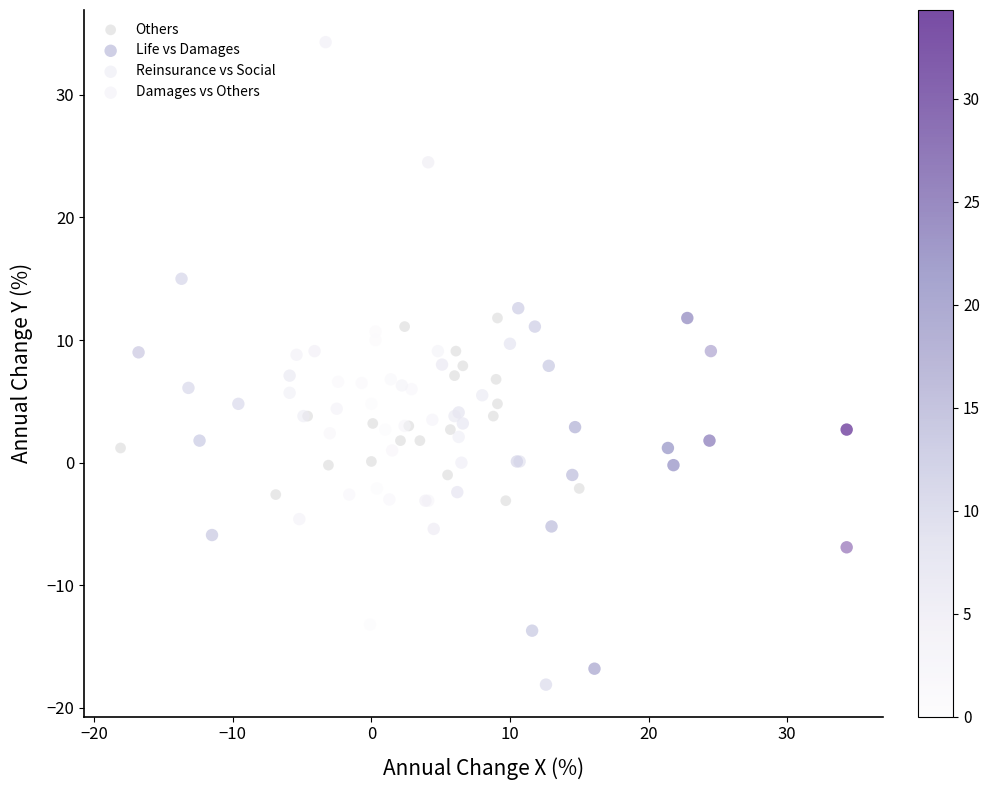

Which series contains the highest Y value?

Life vs Damages